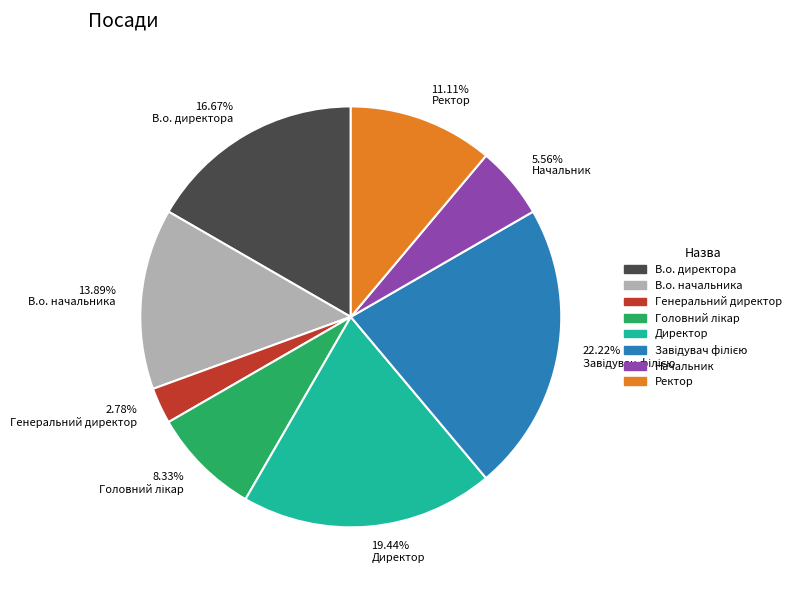

Which has a higher value, Ректор or Генеральний директор?

Ректор